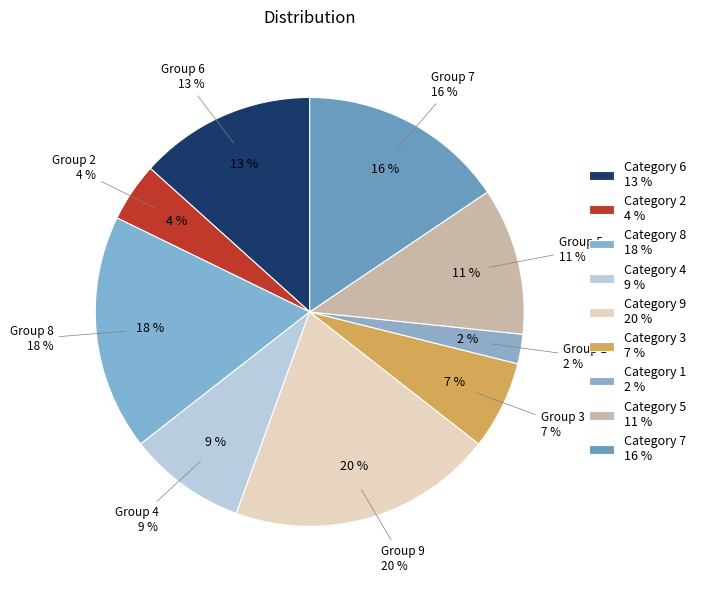

To the nearest percent, what portion does 7 represent?

16%